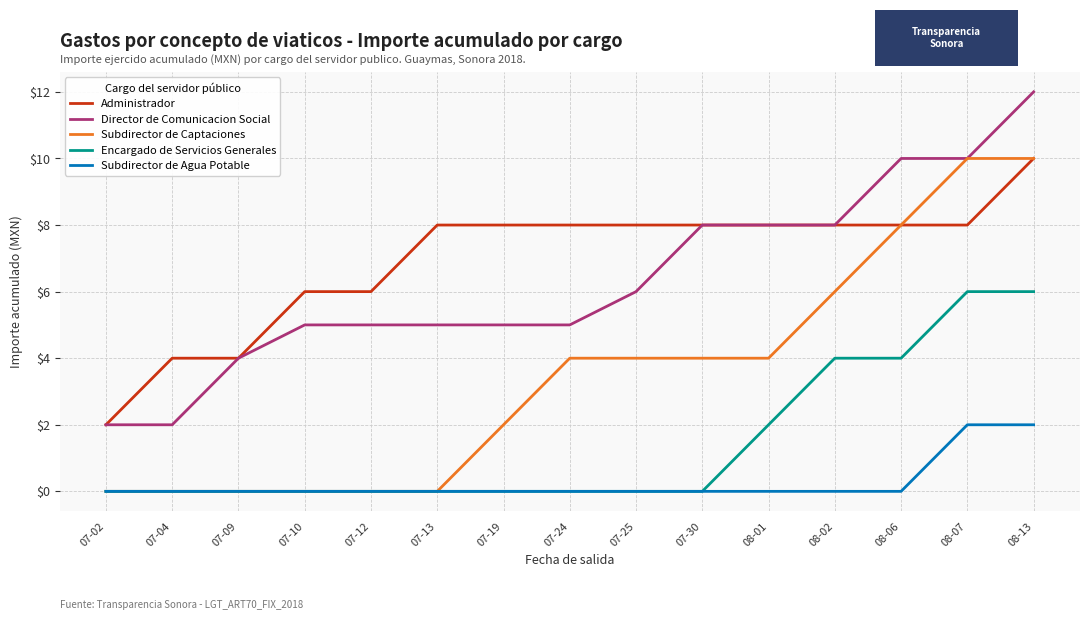

What position from the left is 07-25?

9